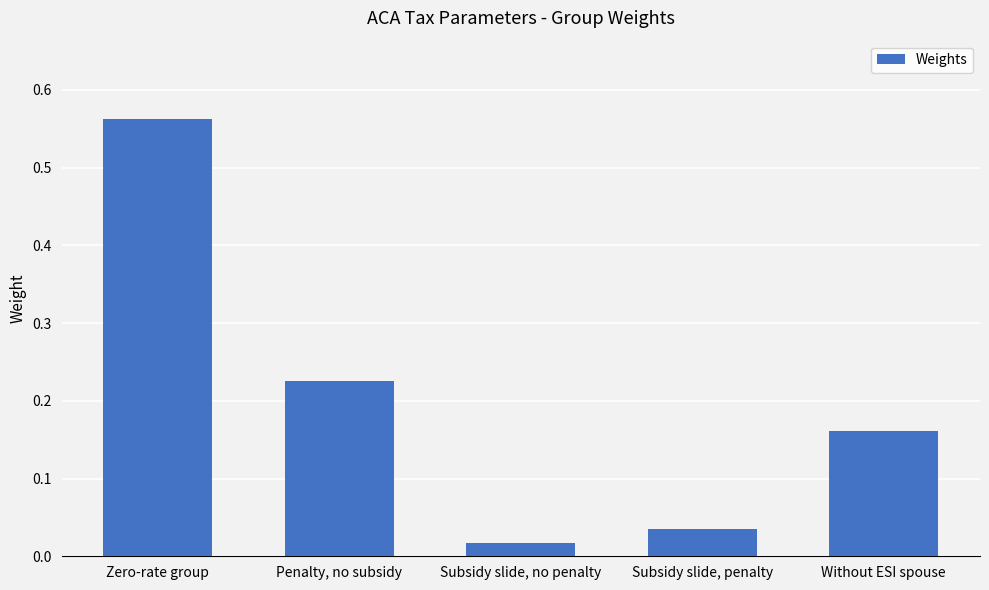

What is the change in value from Zero-rate group to Without ESI spouse?

-0.4